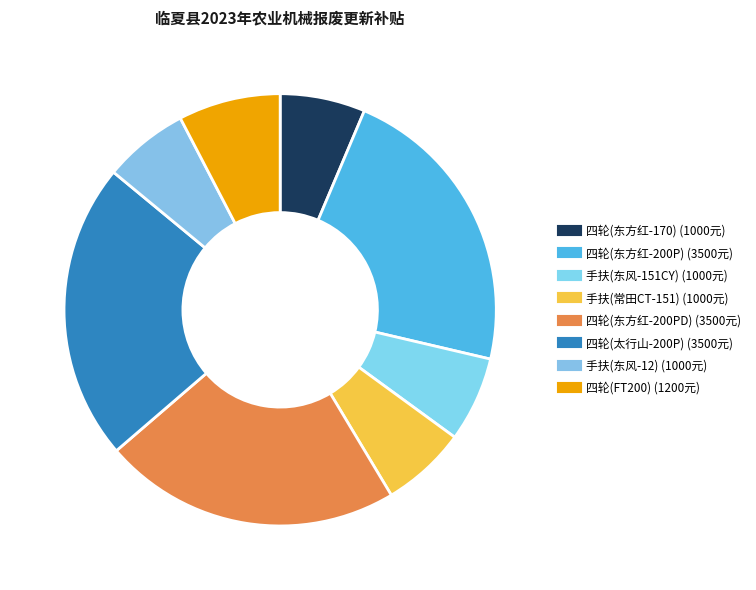

How many segments does this pie chart have?

8